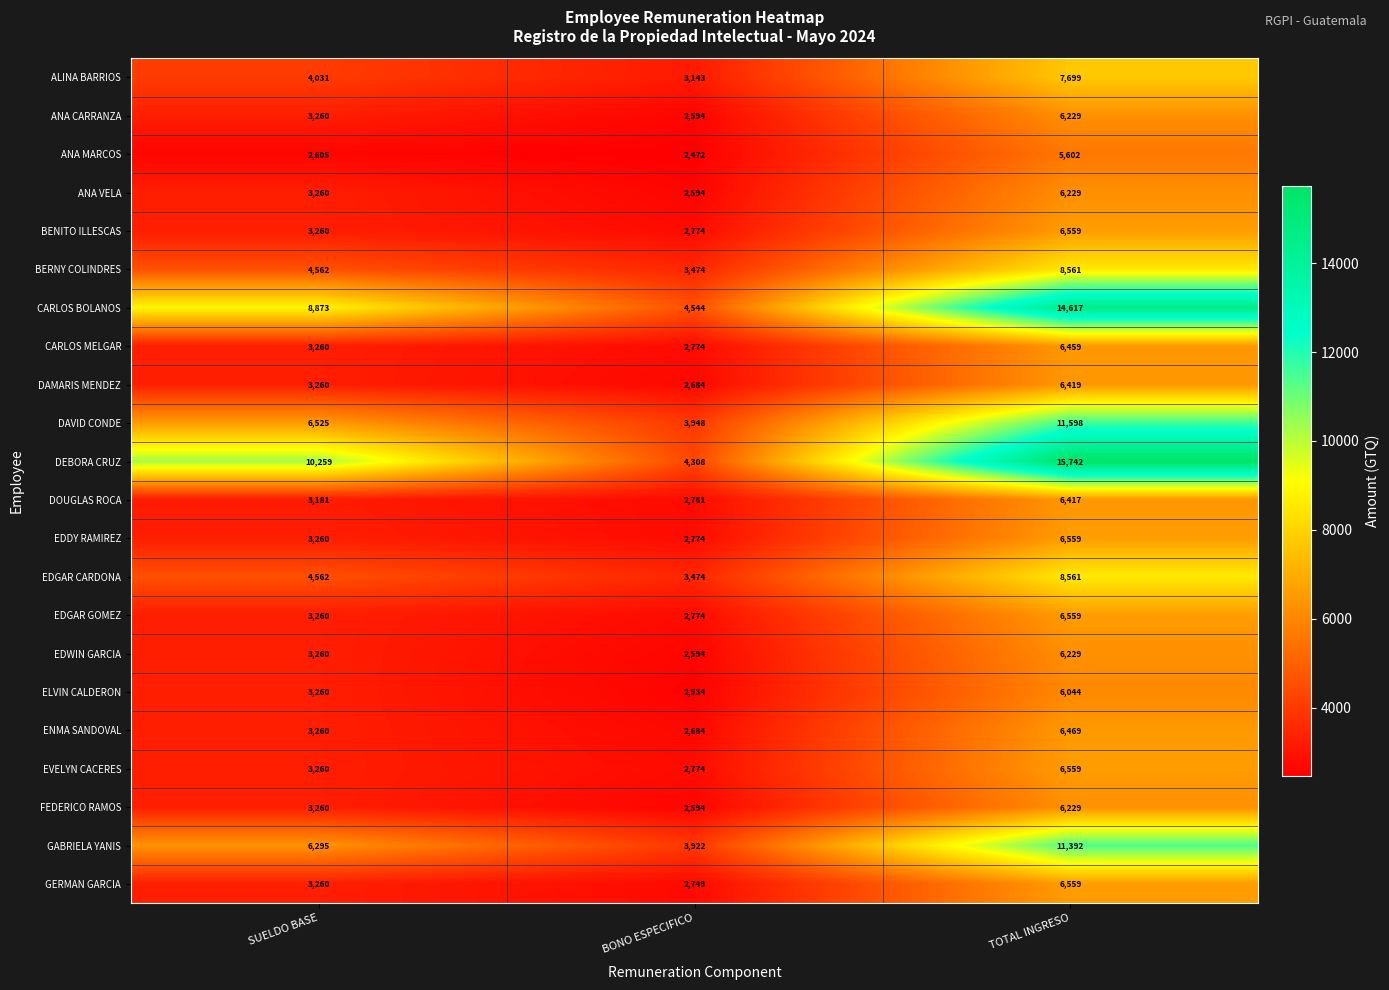

The EVELYN CACERES series shows 2774 at BONO ESPECIFICO. True or false?

True